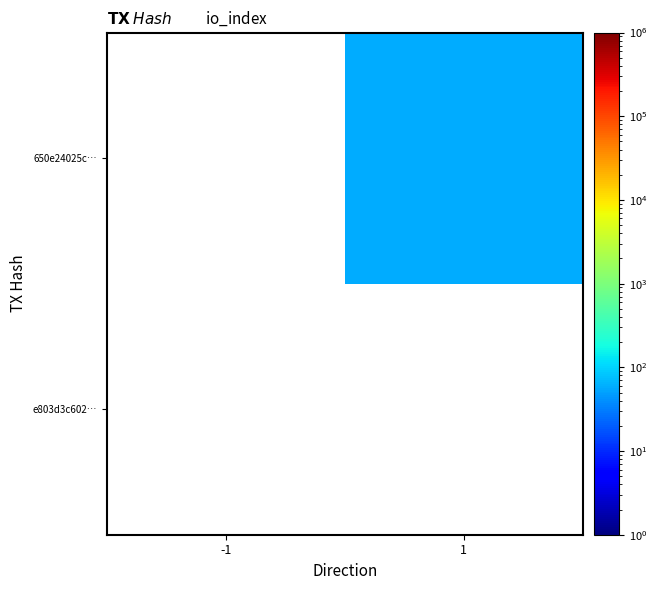

At which label does 650e24025c… reach its minimum?

-1